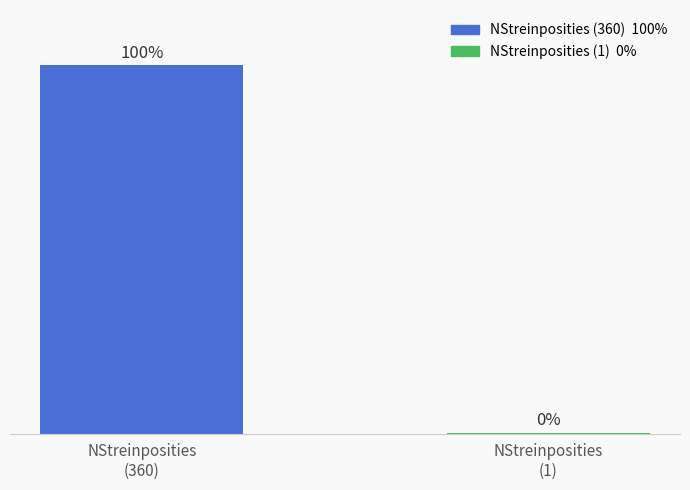

Does the chart contain stacked bars?

No